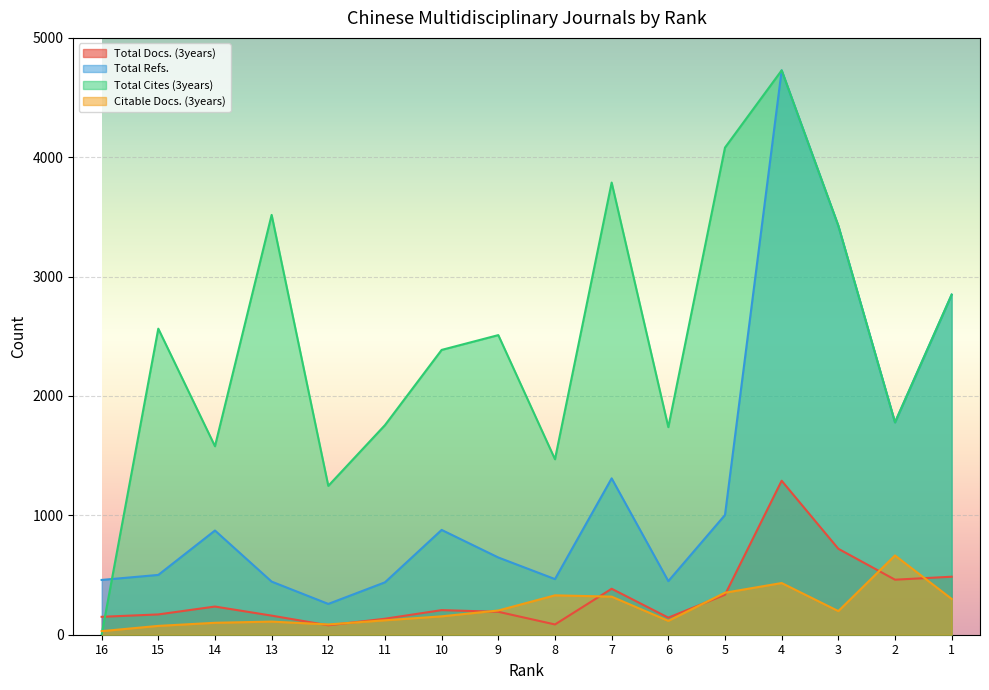

True or false: Total Cites (3years) and Total Docs. (3years) intersect in this chart.

True